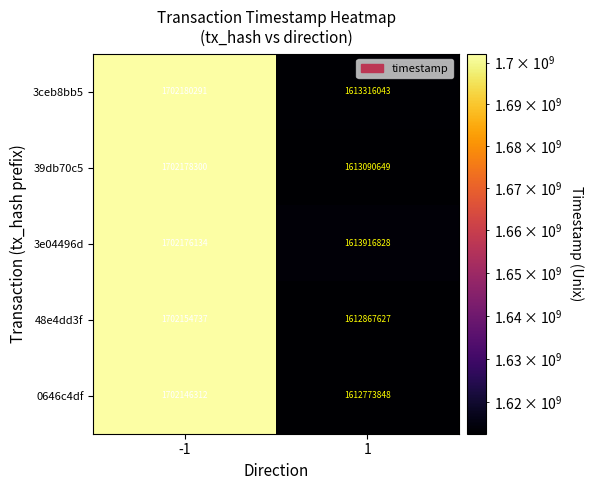

At which category is the sum across all series the highest?

-1